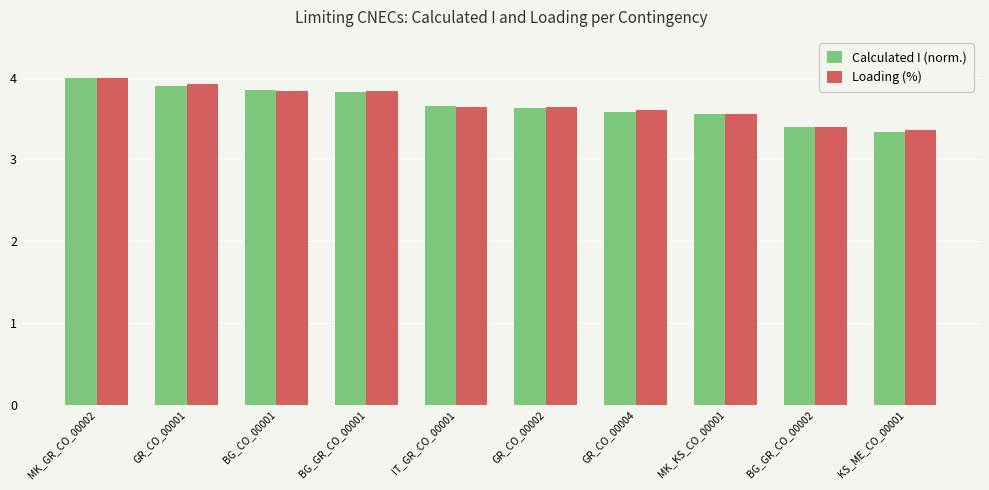

At how many categories does at least one series exceed 3?

10